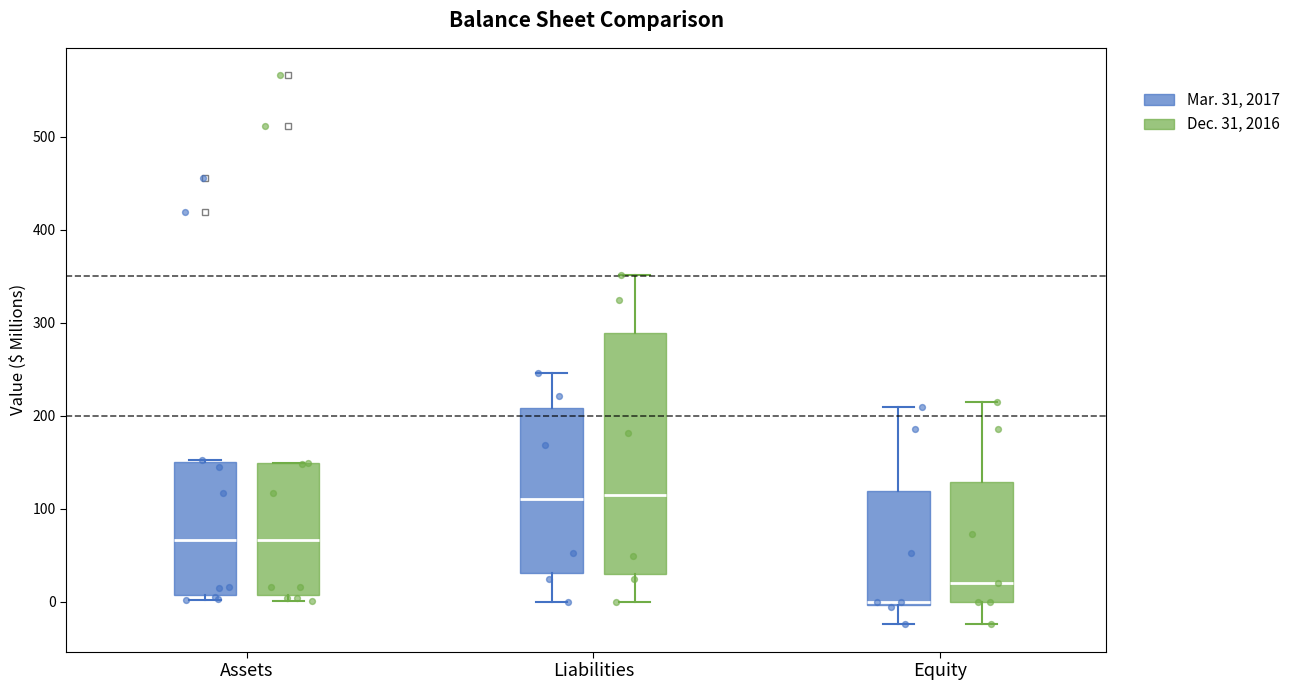

Which box is the tallest, from its lower edge to its upper edge?

Liabilities (Dec. 31, 2016)